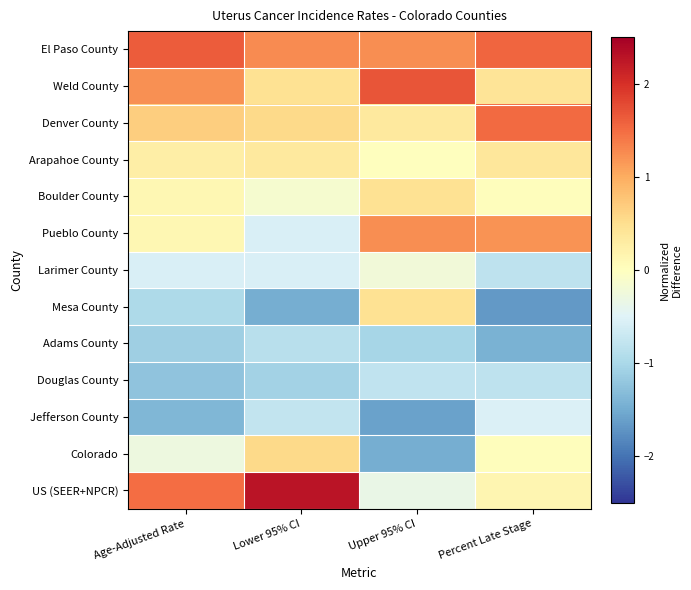

How many distinct data groups are displayed?

13